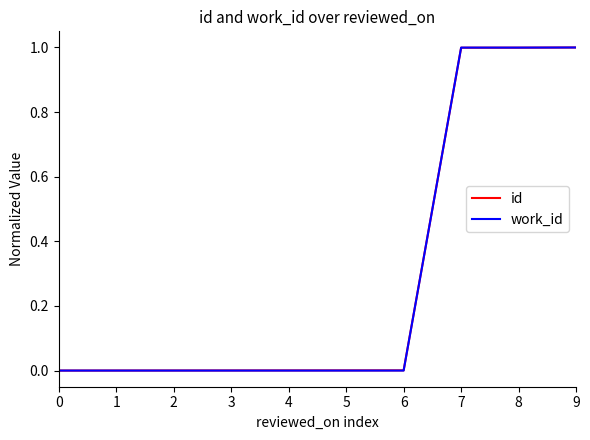

Is the value of work_id at 2 greater than the value of id at 9?

No